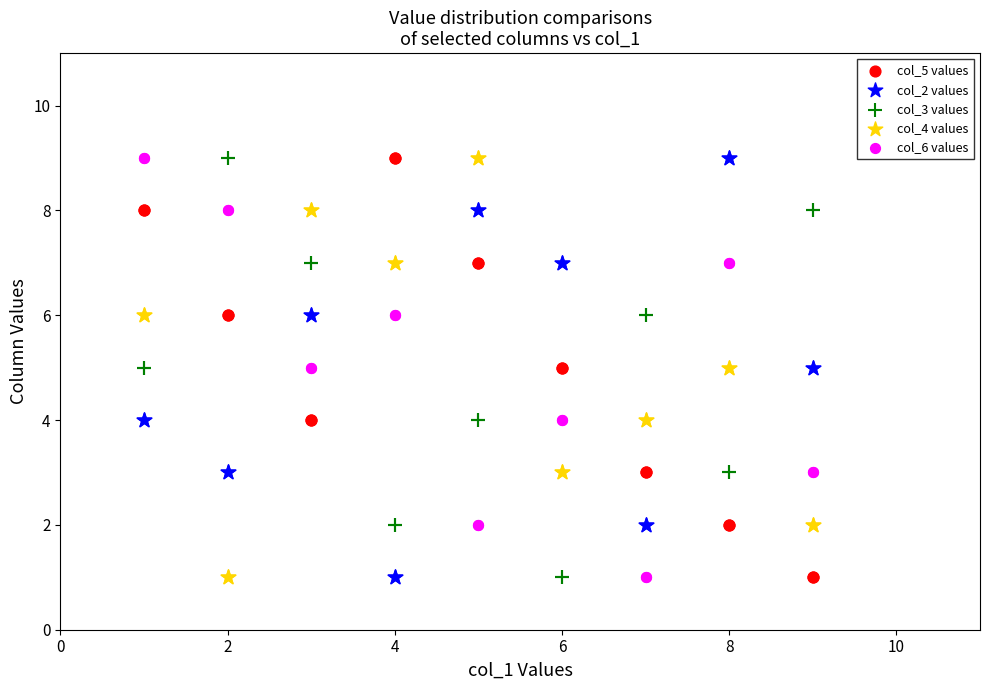

What is the X range (max minus min) for the scatter plot?

8